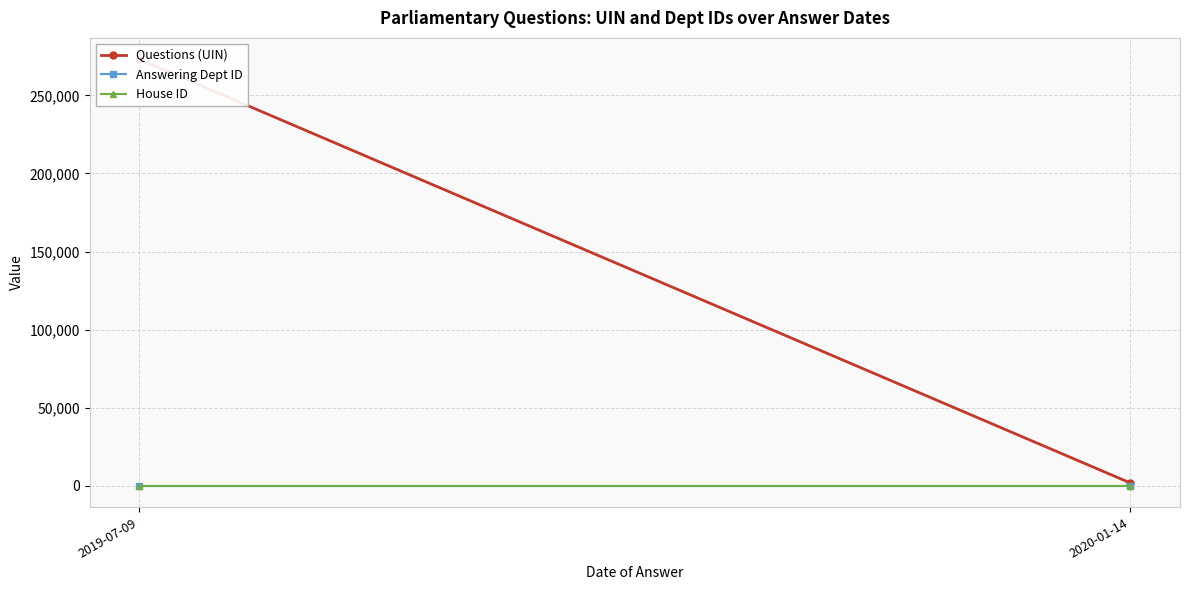

Reading left to right, what are all the values shown in this chart?

Questions (UIN): 2019-07-09=273142.9	2020-01-14=1775.0
Answering Dept ID: 2019-07-09=1.0	2020-01-14=1.0
House ID: 2019-07-09=1.0	2020-01-14=1.0